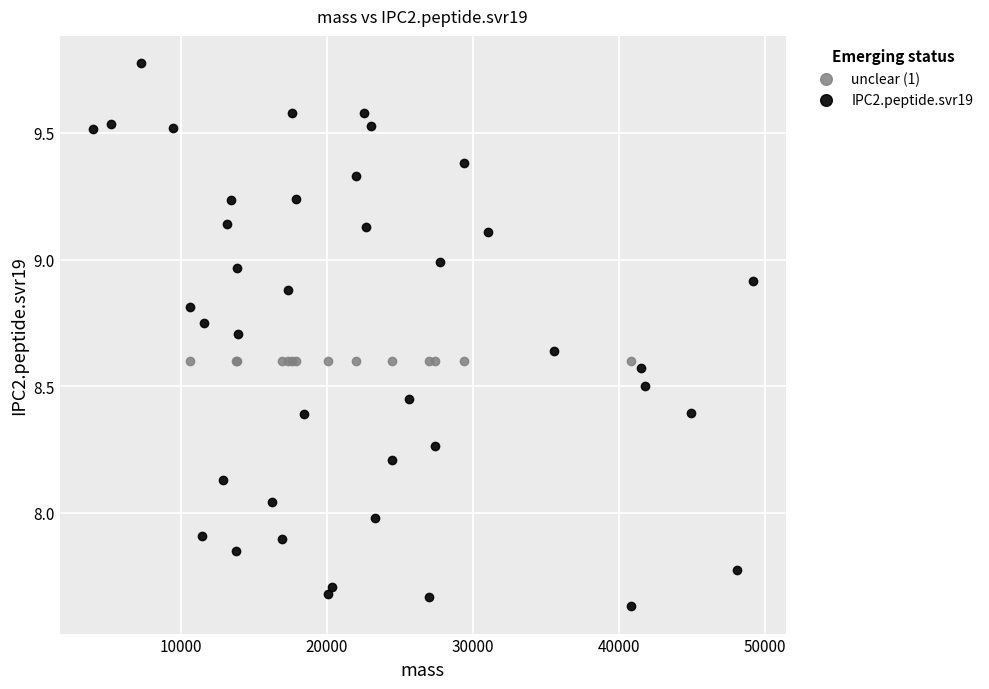

Which series reaches the maximum Y coordinate?

IPC2.peptide.svr19